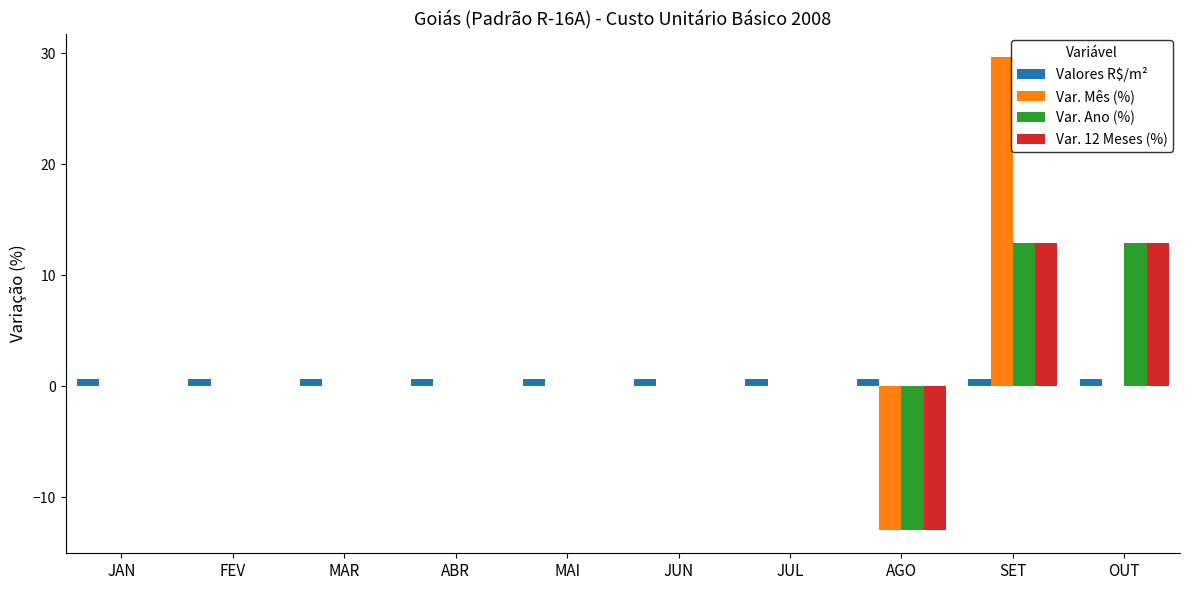

Count the number of data series in this chart.

4